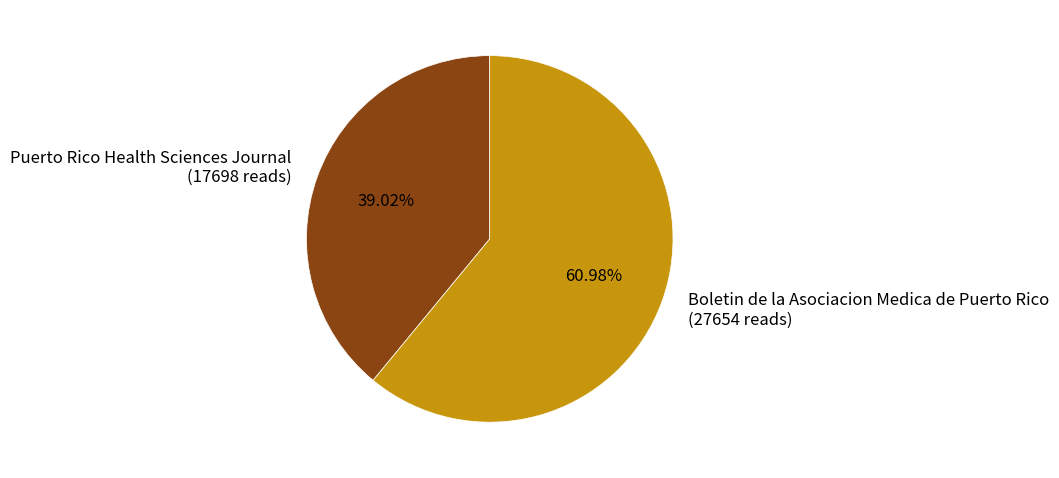

Rank the categories by value from highest to lowest.

Boletin de la Asociacion Medica de Puerto Rico, Puerto Rico Health Sciences Journal